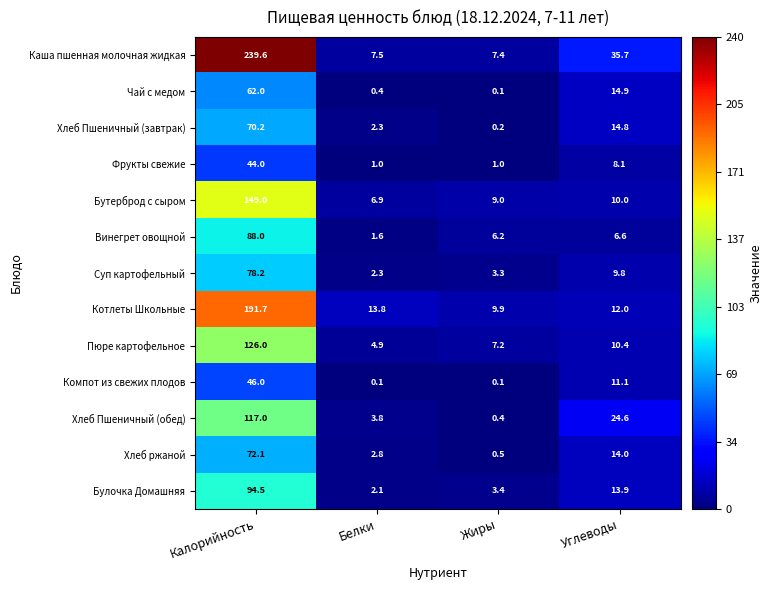

Rank the series by their maximum value, from highest to lowest.

Каша пшенная молочная жидкая, Котлеты Школьные, Бутерброд с сыром, Пюре картофельное, Хлеб Пшеничный (обед), Булочка Домашняя, Винегрет овощной, Суп картофельный, Хлеб ржаной, Хлеб Пшеничный (завтрак), Чай с медом, Компот из свежих плодов, Фрукты свежие